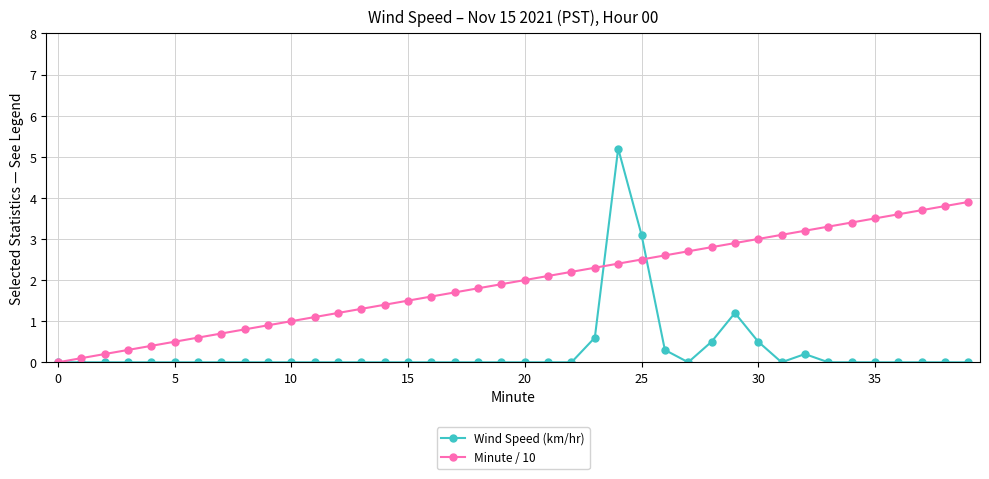

Rank the series by their average value, from highest to lowest.

Minute / 10, Wind Speed (km/hr)